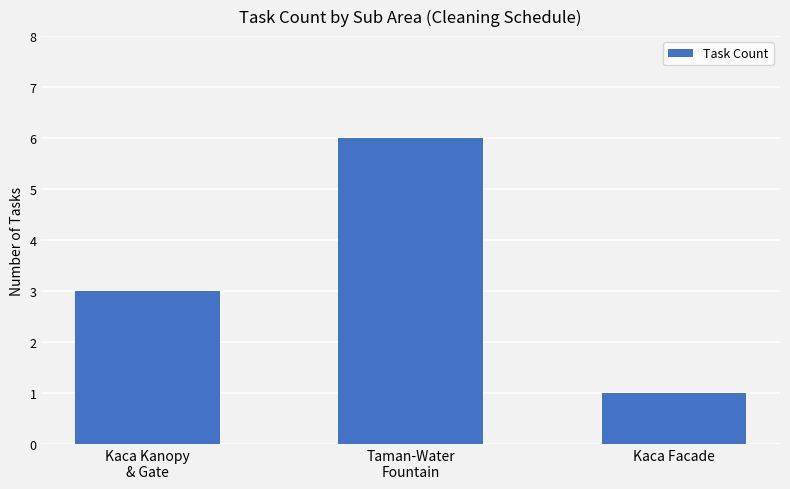

Are the bars grouped side by side (vs. stacked)?

No